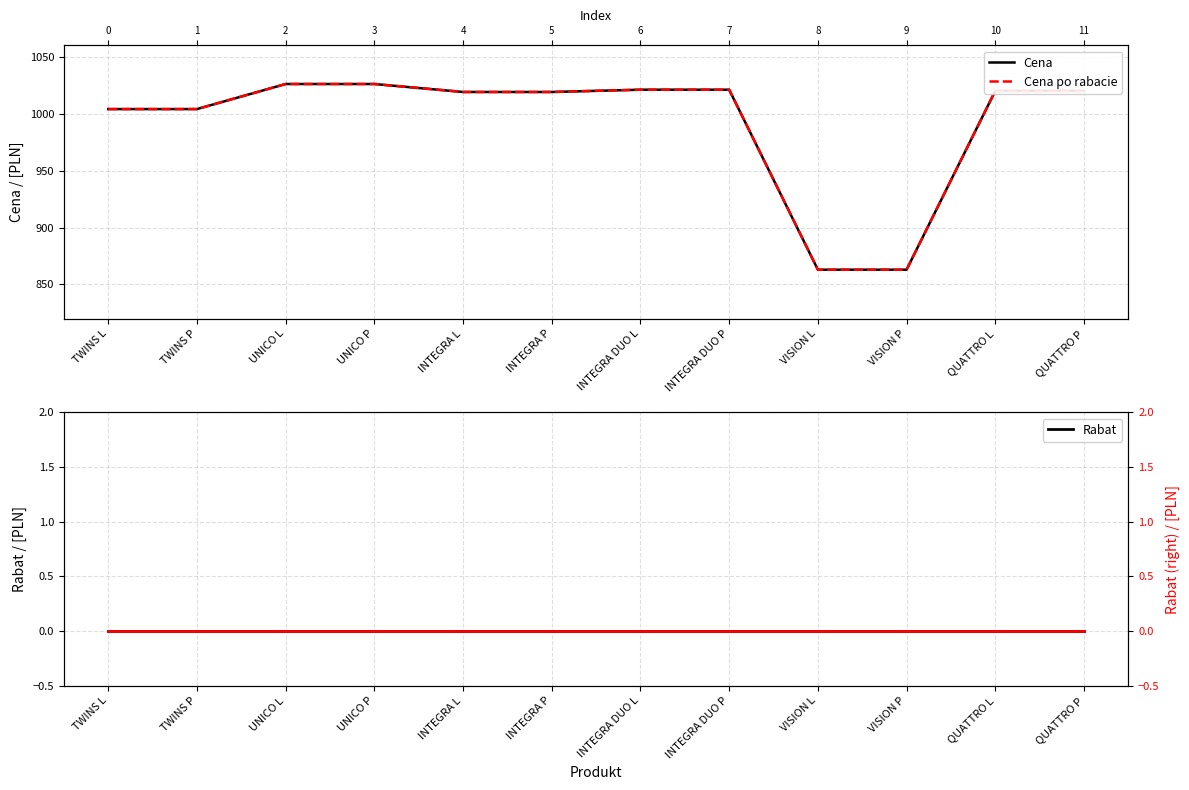

What is the maximum value shown in the chart?

1026